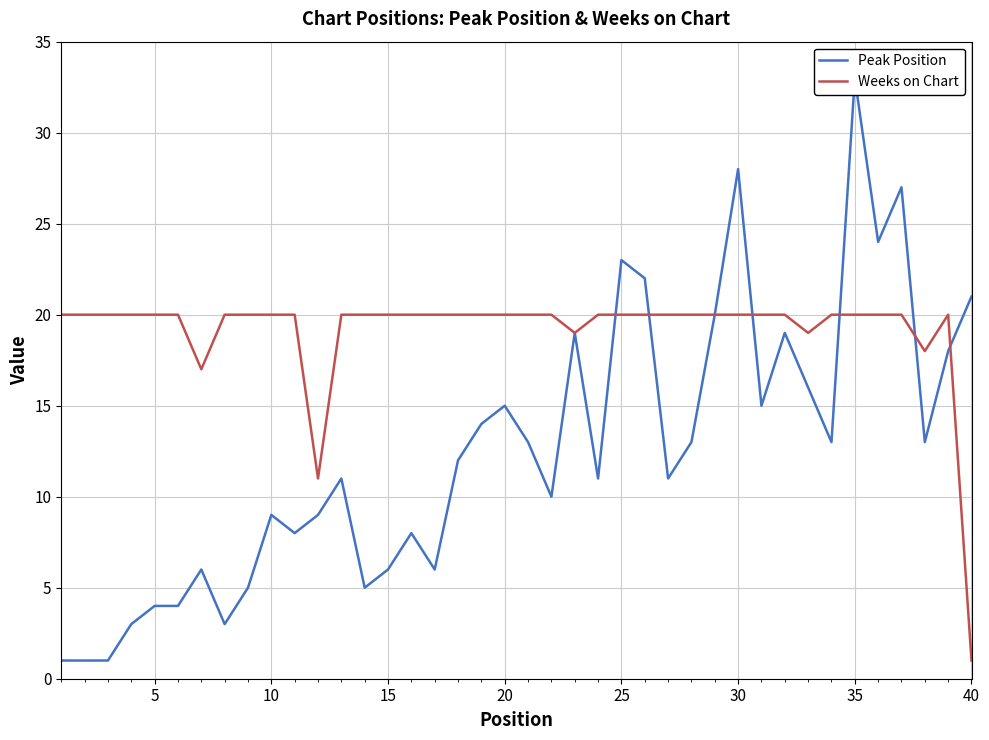

True or false: Peak Position has more than 1 interior local peaks.

True